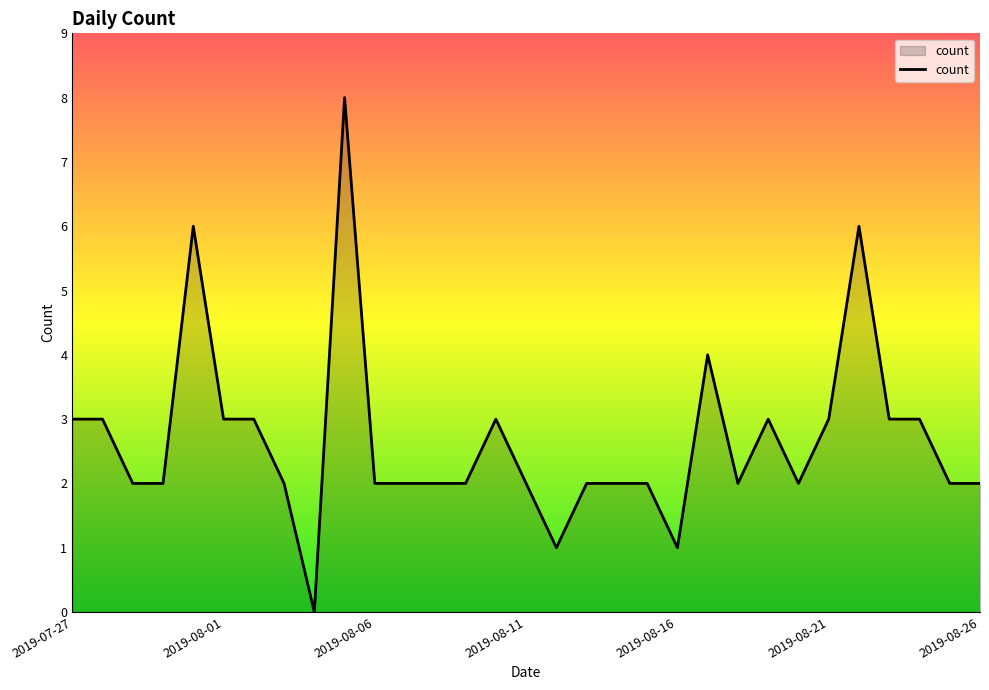

What is the greatest value displayed?

8